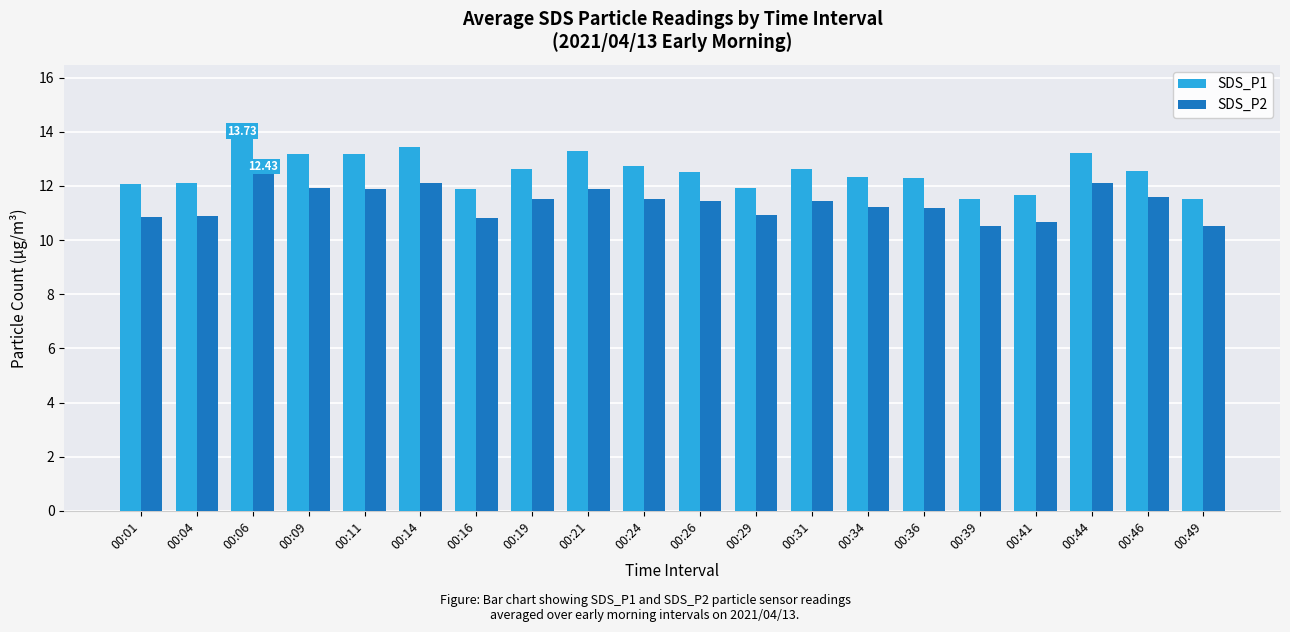

How many categories are shown in the chart?

20